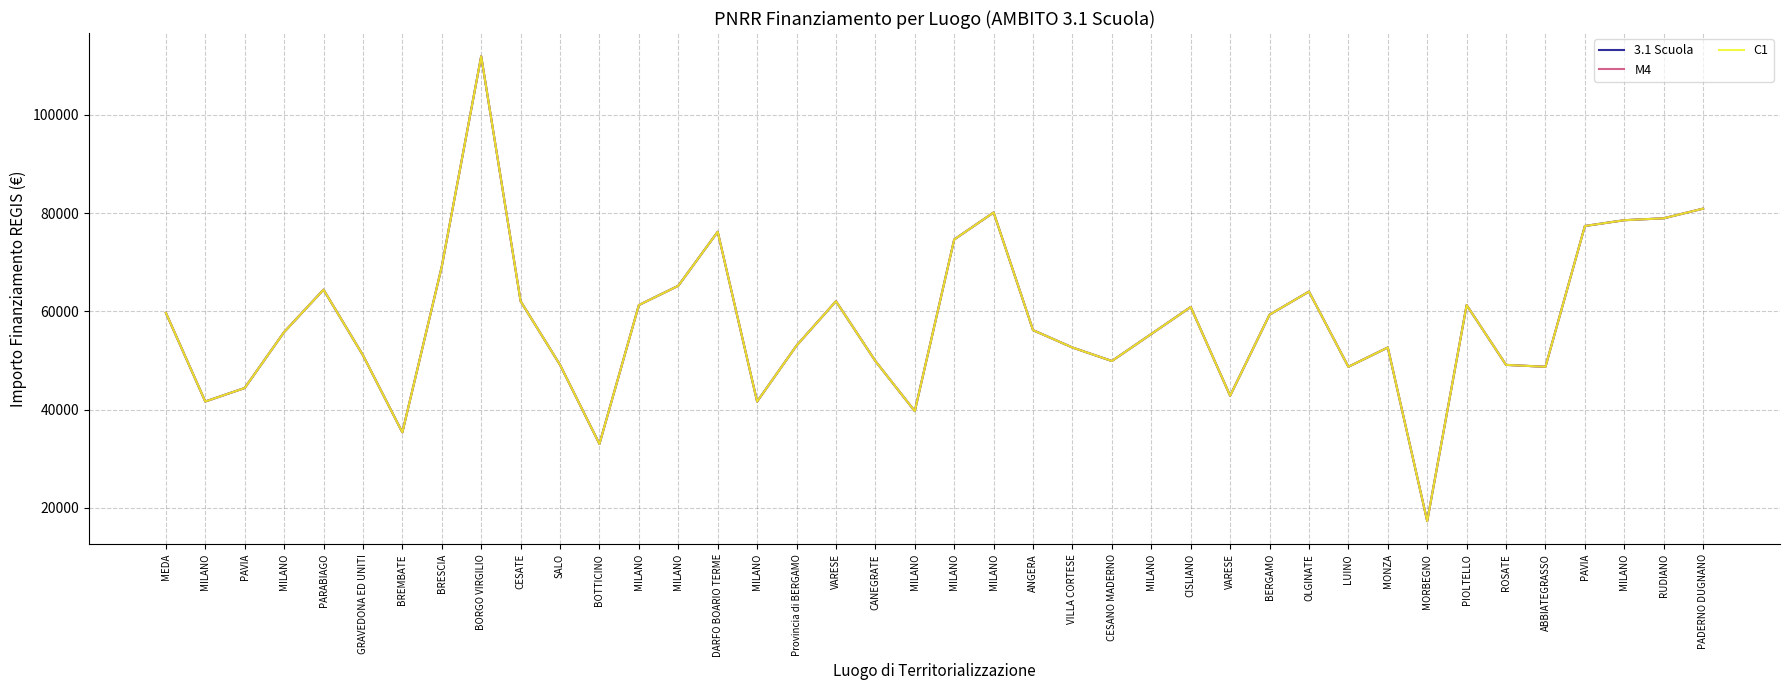

Does the chart have visible grid lines?

Yes